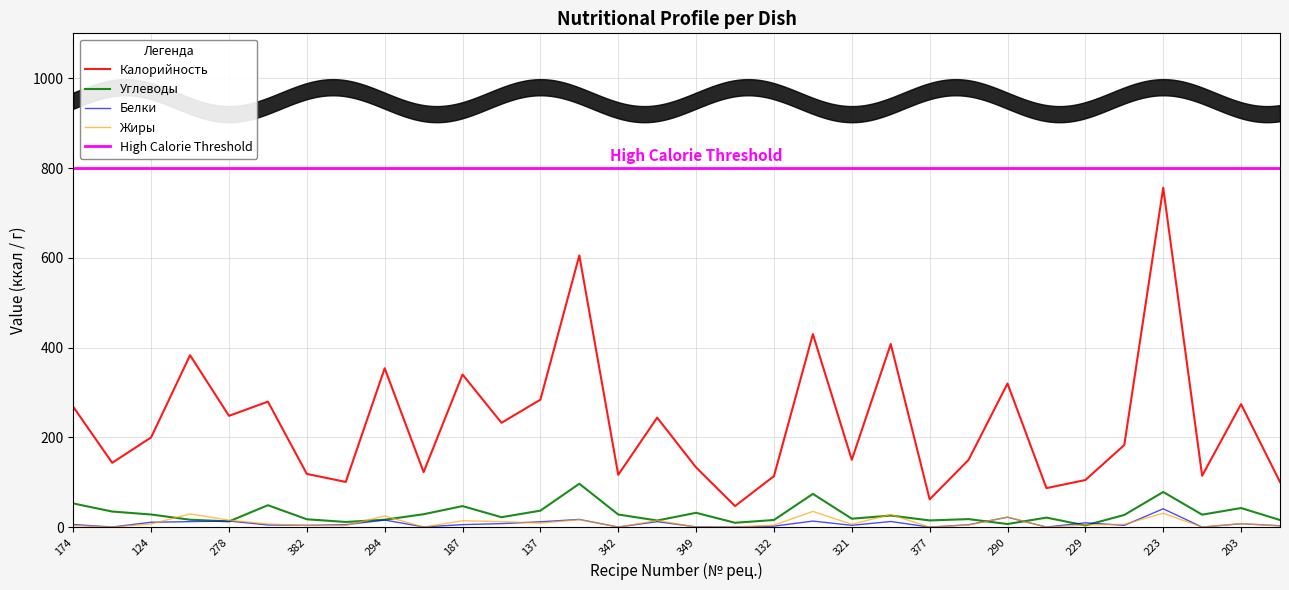

What is the minimum value for Калорийность?

47.0